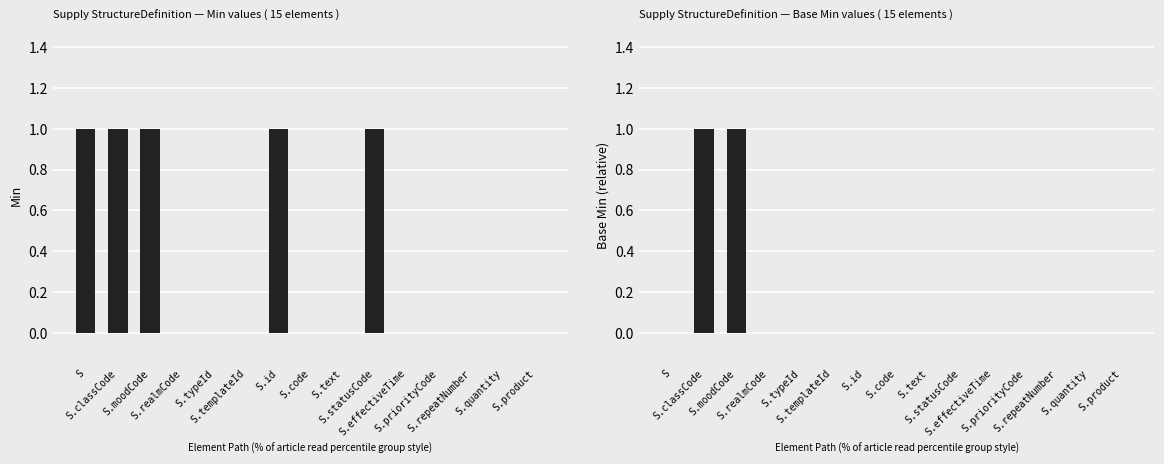

Reading right to left, transcribe all the data shown in this chart.

Min: S.product=0	S.quantity=0	S.repeatNumber=0	S.priorityCode=0	S.effectiveTime=0	S.statusCode=1	S.text=0	S.code=0	S.id=1	S.templateId=0	S.typeId=0	S.realmCode=0	S.moodCode=1	S.classCode=1	S=1
Base Min: S.product=0	S.quantity=0	S.repeatNumber=0	S.priorityCode=0	S.effectiveTime=0	S.statusCode=0	S.text=0	S.code=0	S.id=0	S.templateId=0	S.typeId=0	S.realmCode=0	S.moodCode=1	S.classCode=1	S=0